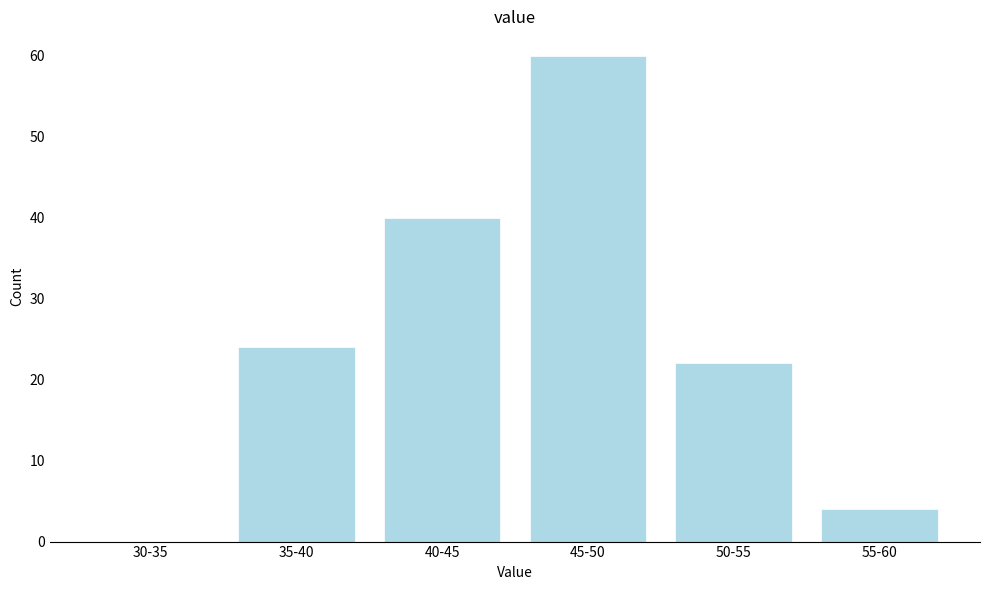

Reading left to right, what are all the values shown in this chart?

30-35=0	35-40=24	40-45=40	45-50=60	50-55=22	55-60=4